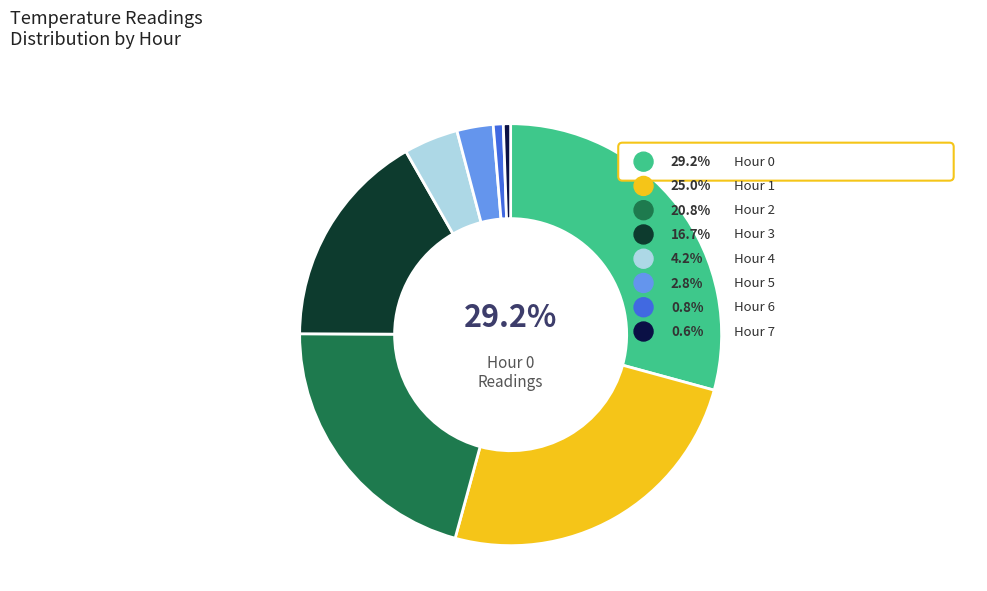

Rank the categories by value from lowest to highest.

Hour 7, Hour 6, Hour 5, Hour 4, Hour 3, Hour 2, Hour 1, Hour 0